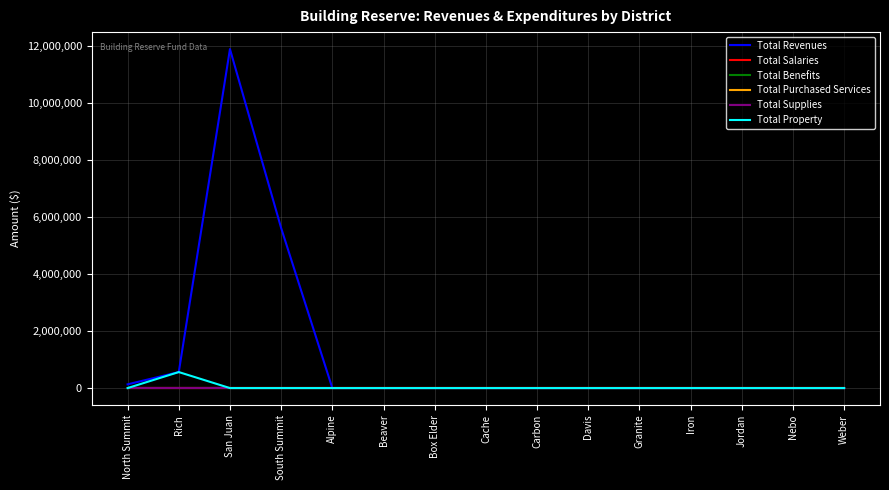

Is this an area chart (filled region under the line)?

No